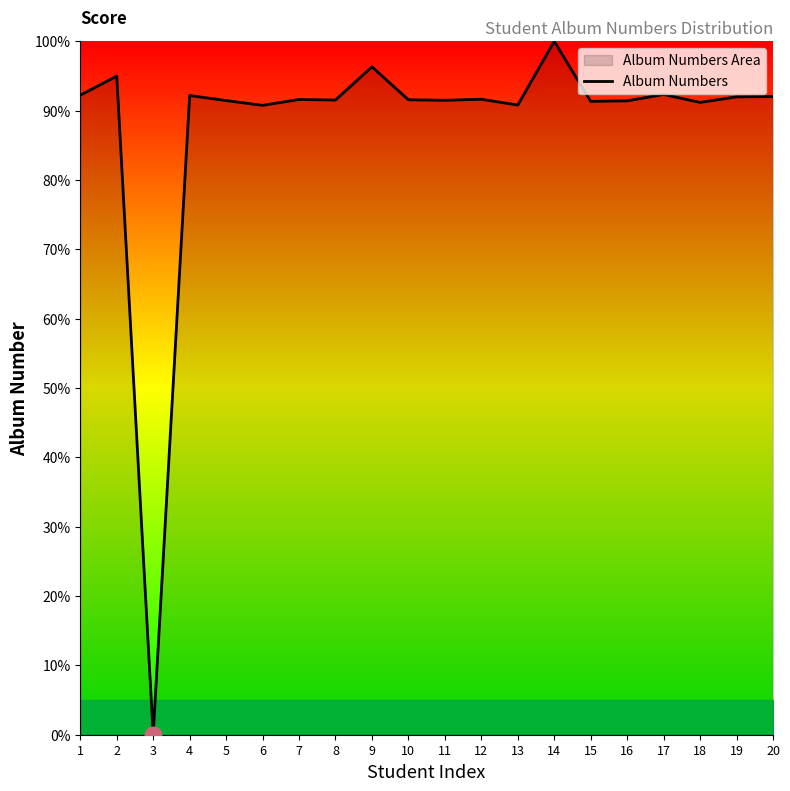

At which label does the data first exceed 91?

1